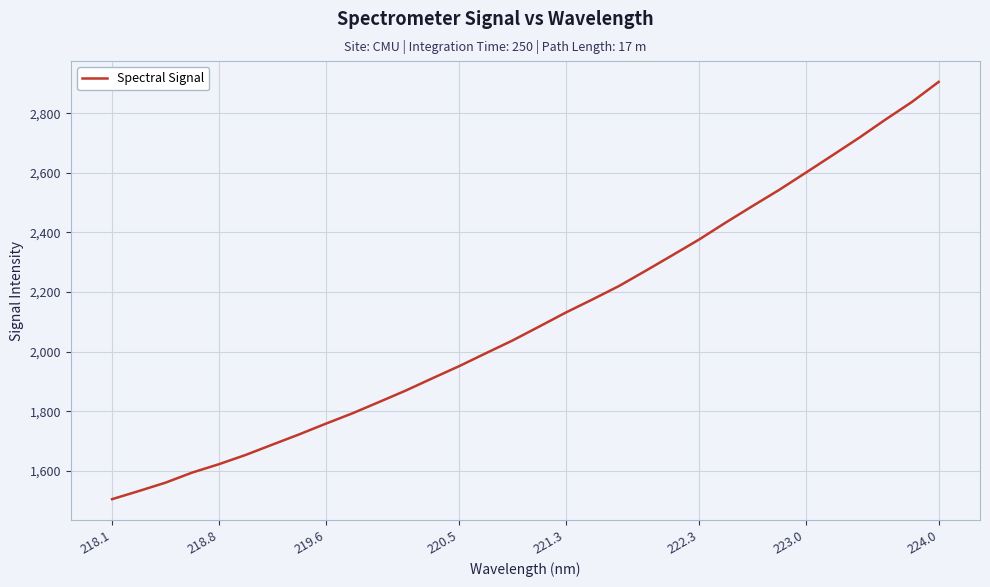

What is the minimum value shown in the chart?

1504.9